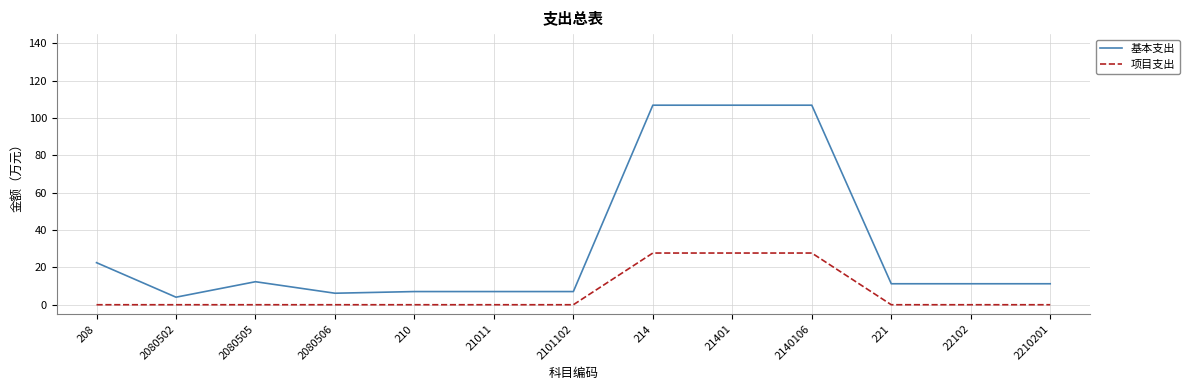

How many lines are shown in the chart?

2